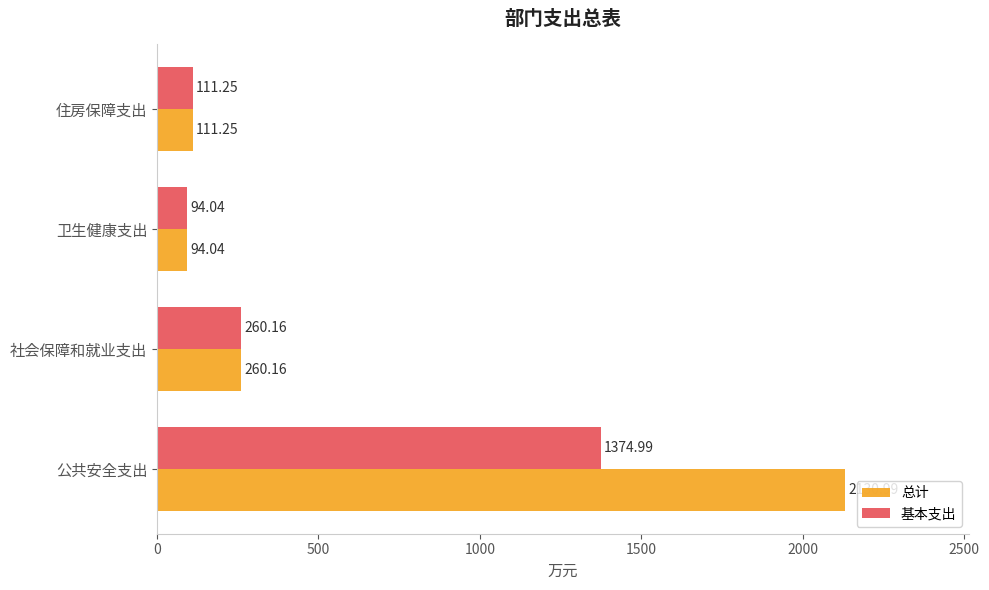

How many series are shown in this chart?

2